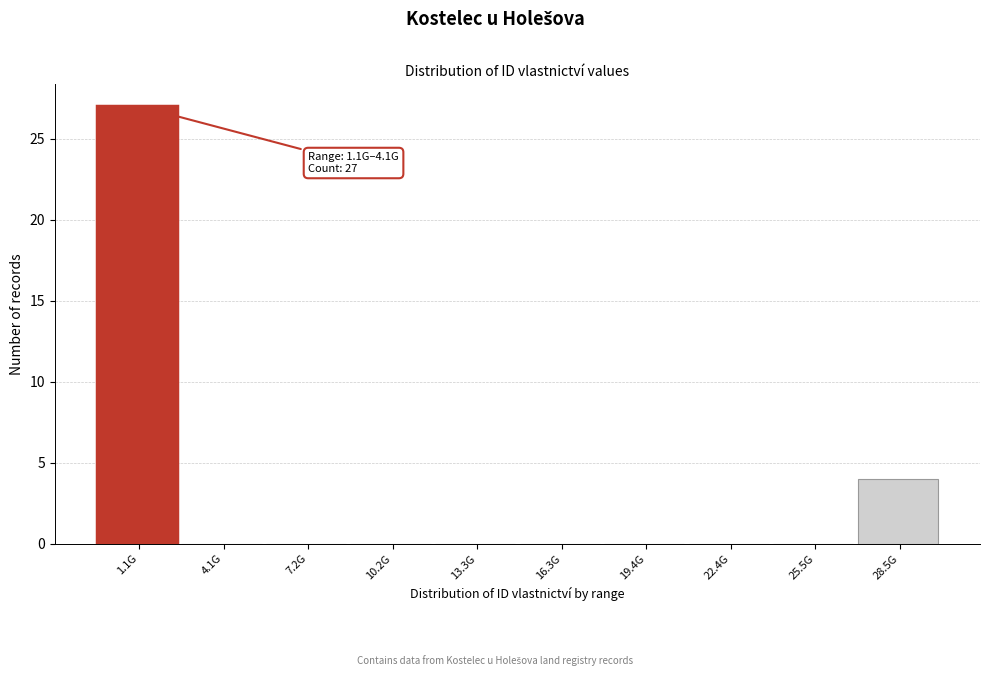

Reading left to right, extract all data points from this chart.

1.1G=27	4.1G=0	7.2G=0	10.2G=0	13.3G=0	16.3G=0	19.4G=0	22.4G=0	25.5G=0	28.5G=4